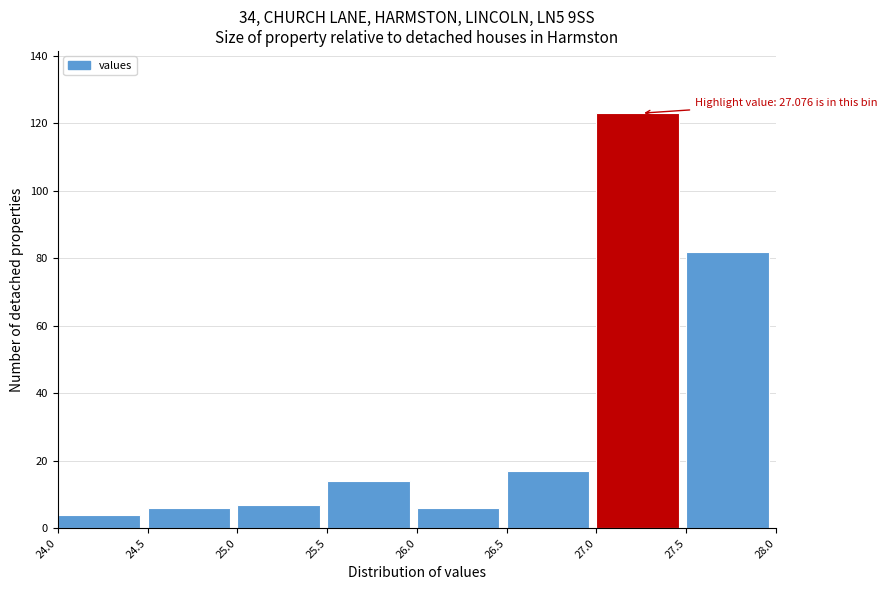

Which range on the x-axis has the tallest bar?

27.0 to 27.5